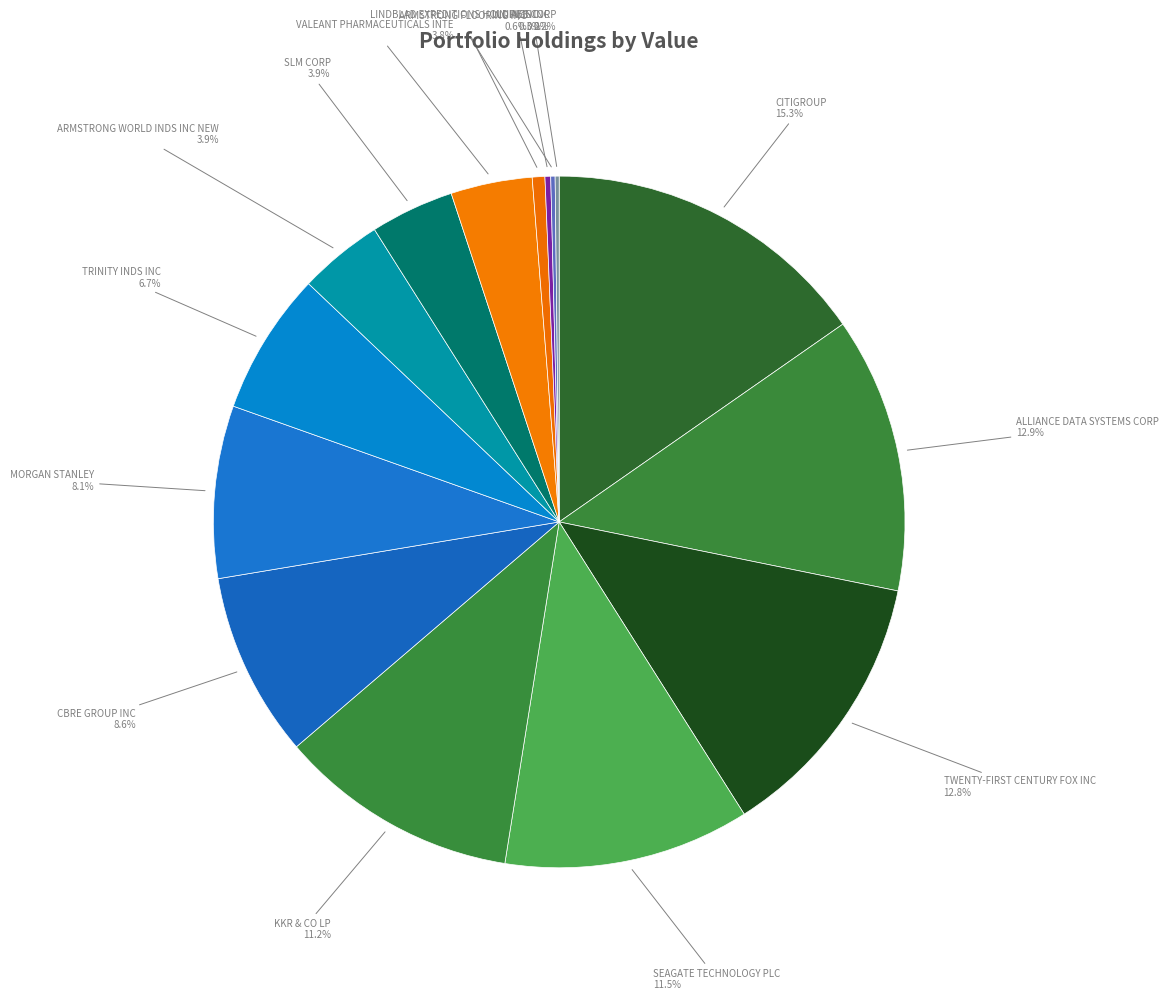

Which category has the biggest portion of the pie?

CITIGROUP